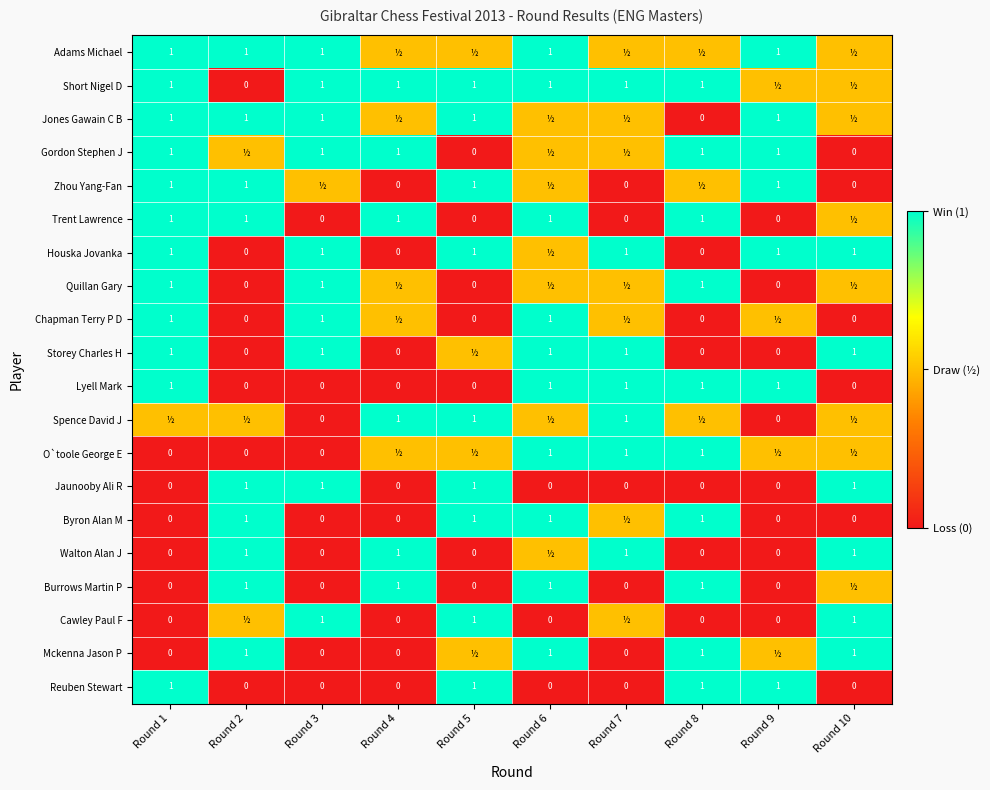

Is the value of Trent Lawrence at Round 8 greater than the value of Burrows Martin P at Round 9?

Yes